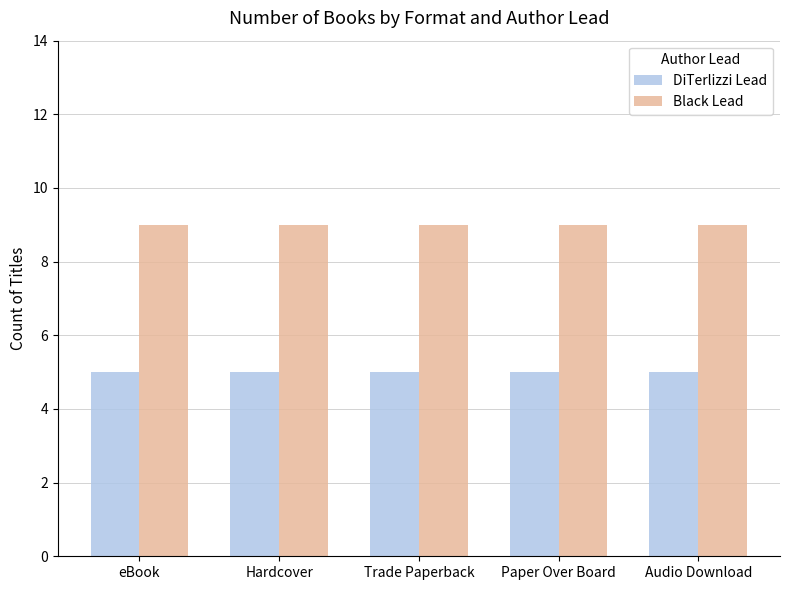

What is the lowest value of the Black Lead series?

9